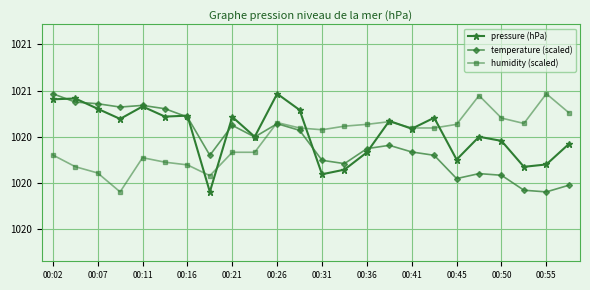

What are all the series names shown in the legend?

pressure (hPa), temperature (scaled), humidity (scaled)